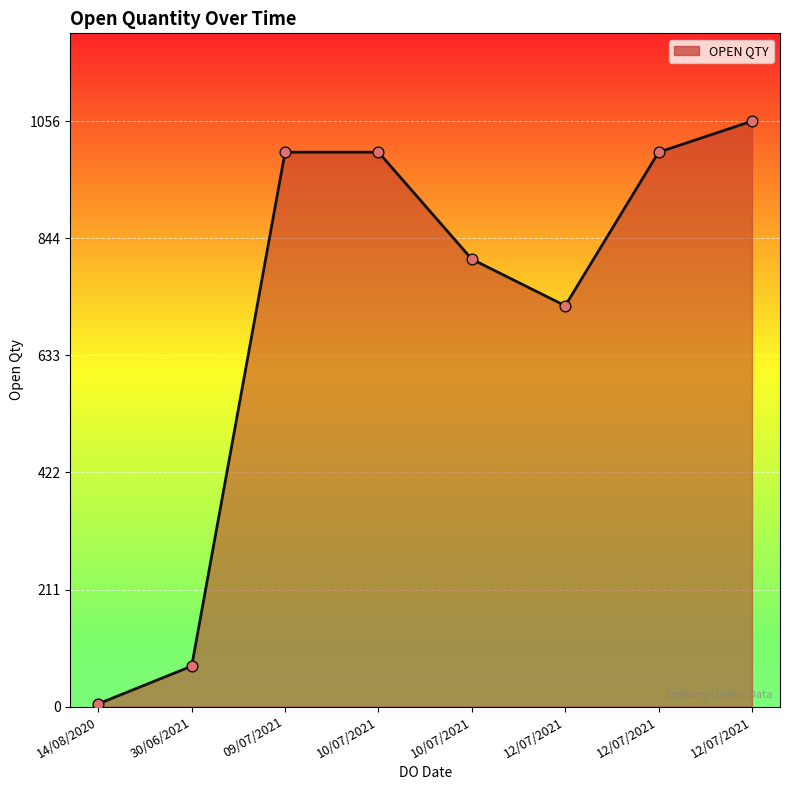

Approximately how many times larger is the value at 12/07/2021 compared to 12/07/2021?

1.4